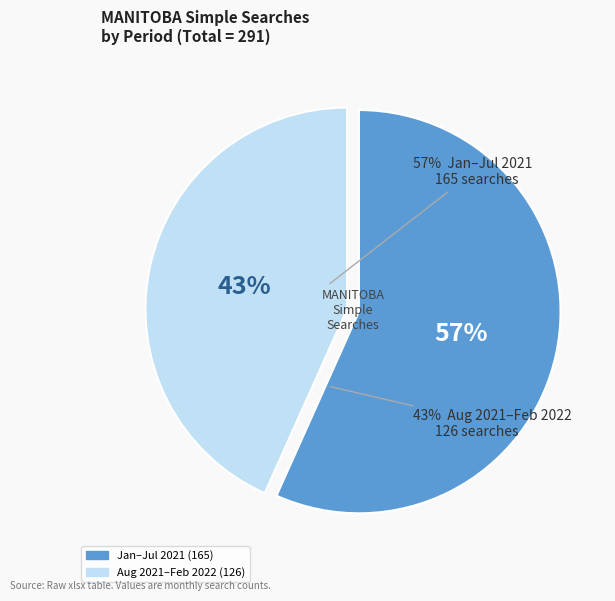

To the nearest percent, what is the average slice percentage?

50%